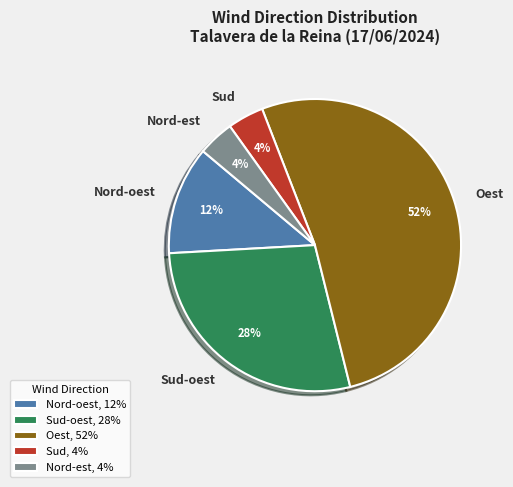

True or false: Sud-oest accounts for 28% of the total.

True